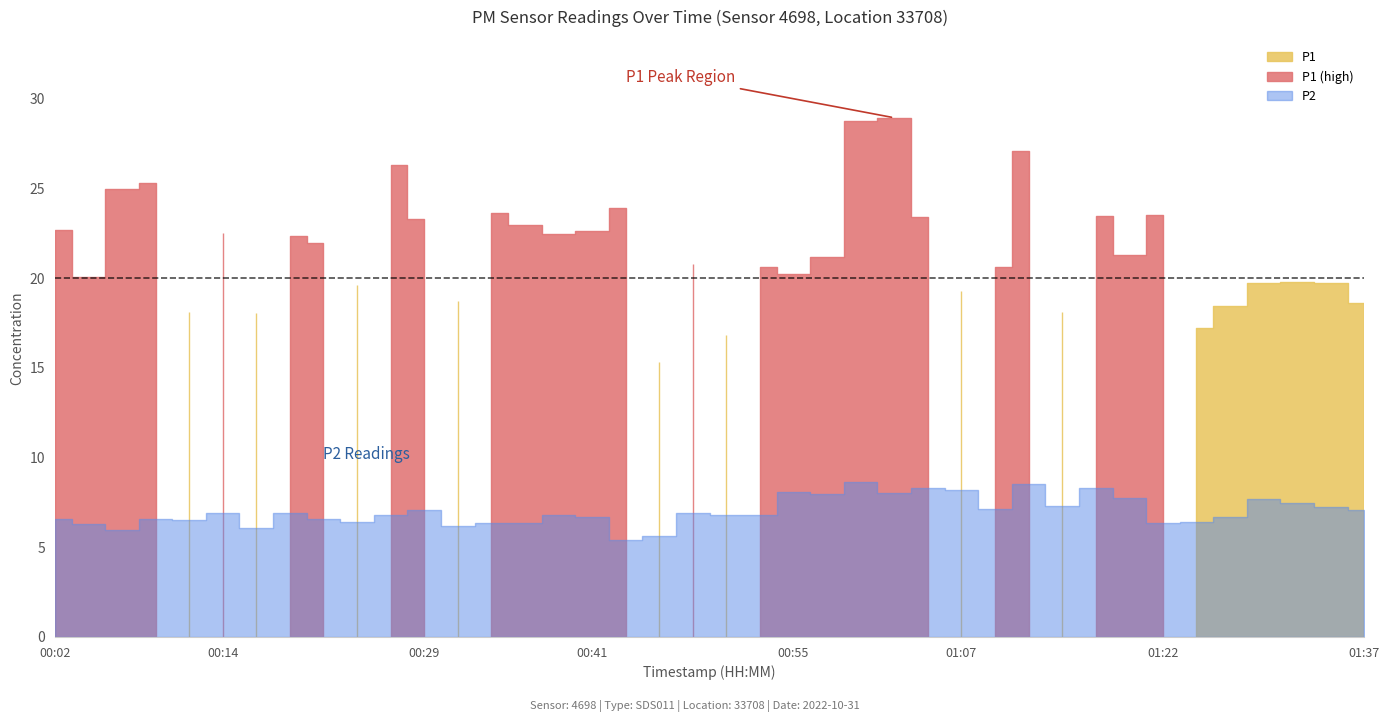

At which label is P2 closest to 7?

00:14